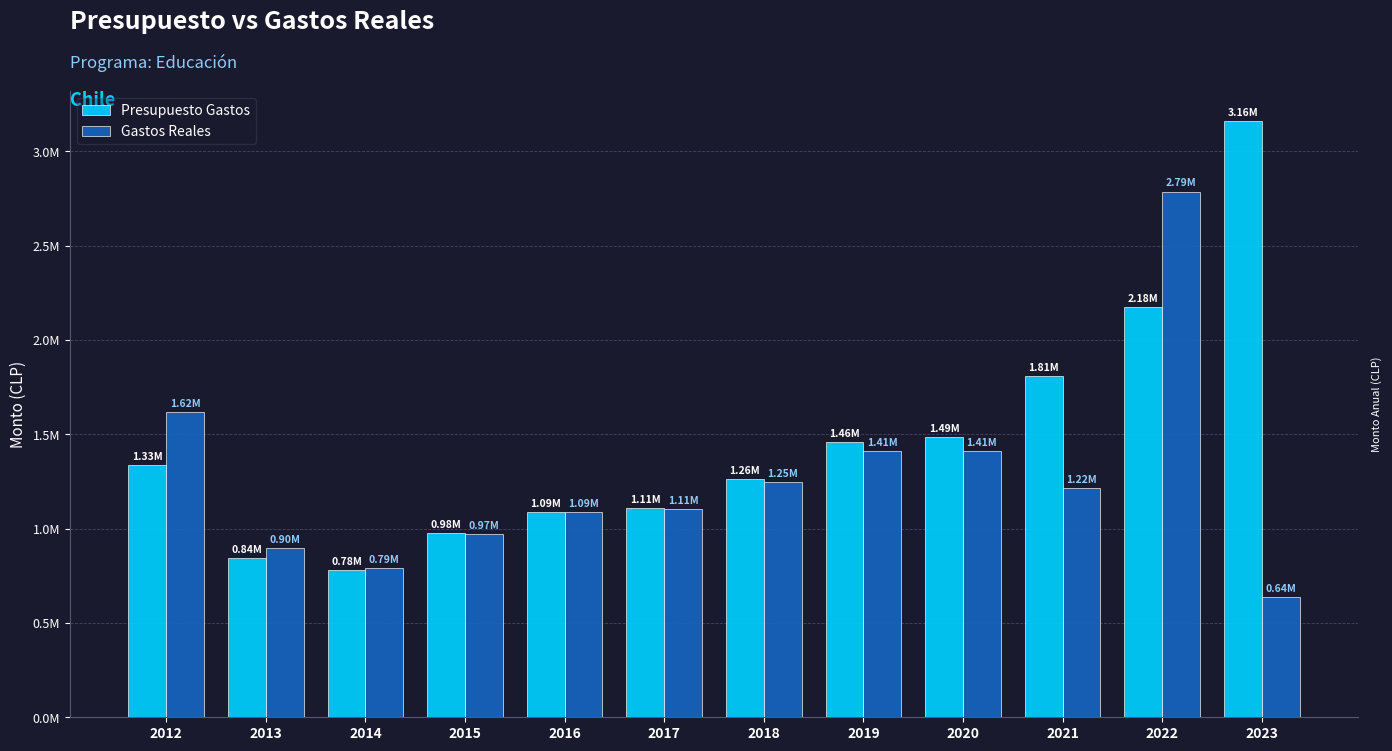

Is the value of Gastos Reales at 2019 greater than the value of Presupuesto Gastos at 2014?

Yes